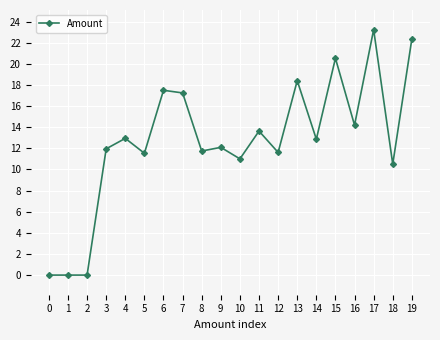

What is the ratio of the value at 9 to the value at 11?

0.9